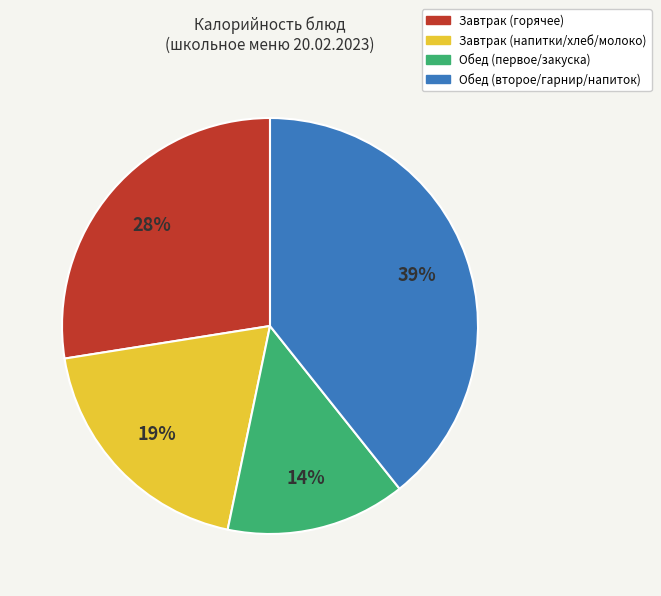

Is Завтрак (горячее) the majority of the pie?

No